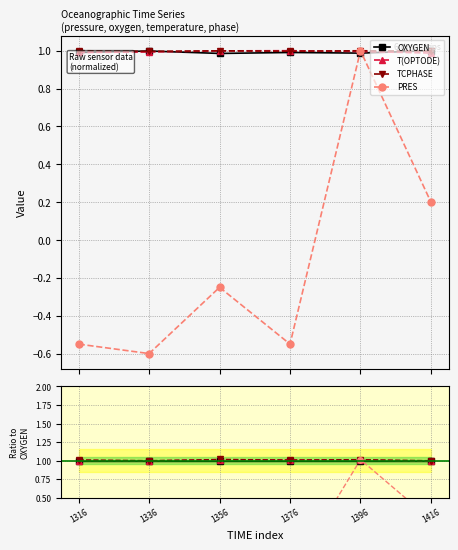

What are all the series names shown in the legend?

OXYGEN, T(OPTODE), TCPHASE, PRES